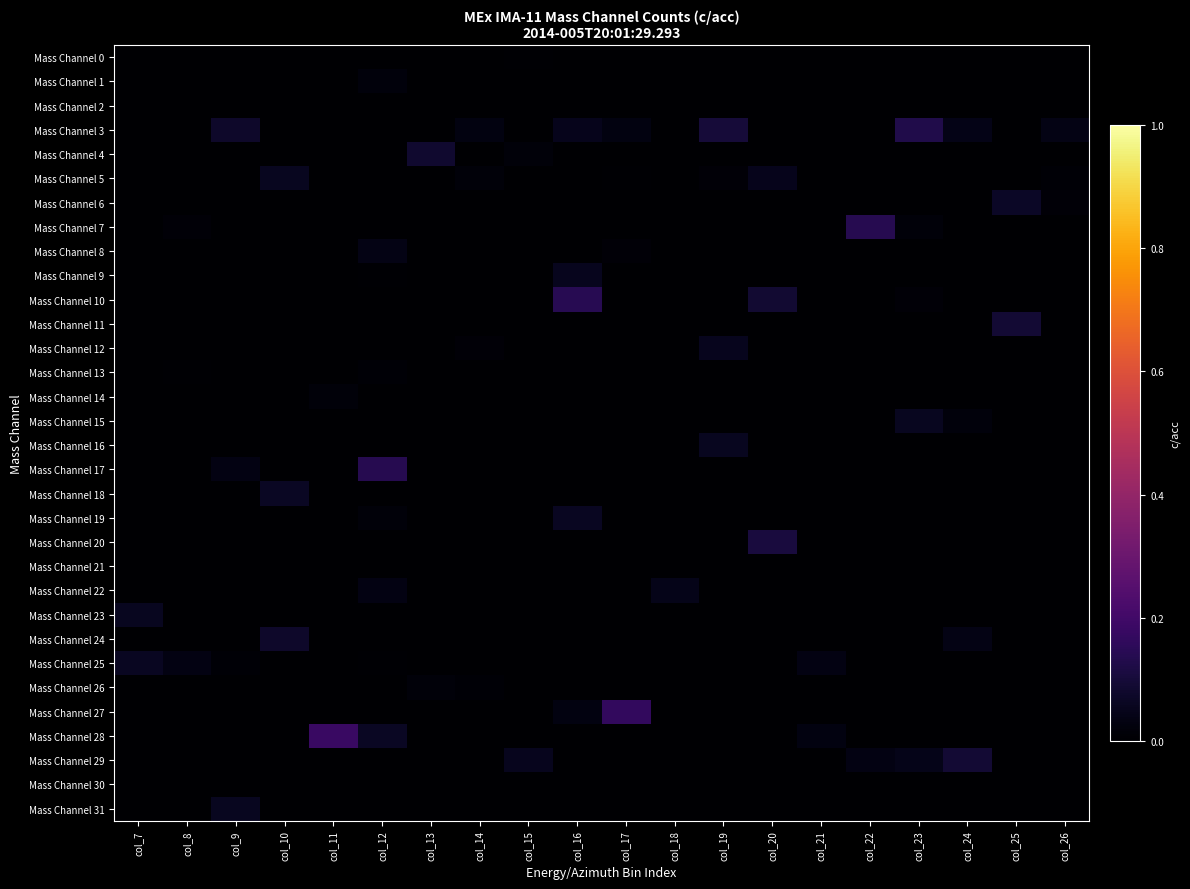

Between col_16 and col_25, which series saw the biggest shift?

Mass Channel 10